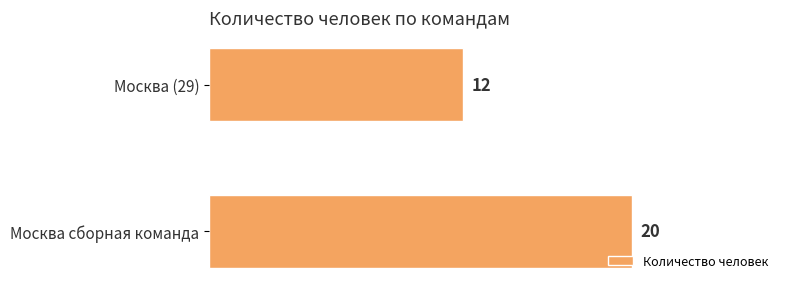

How many categories are shown in the chart?

2